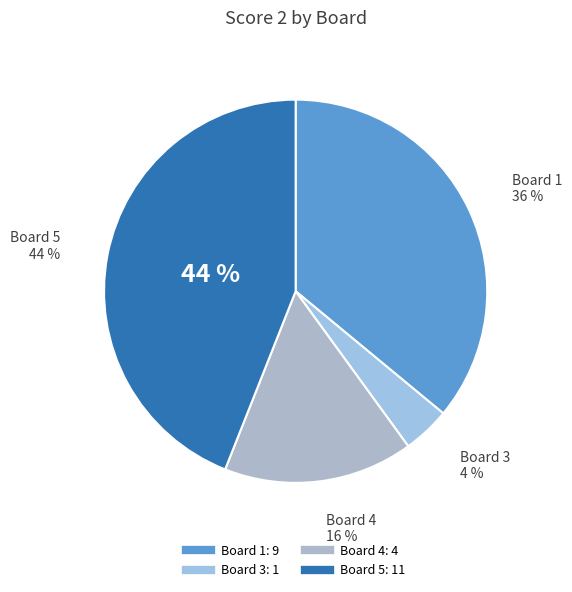

What percentage do 1 and 4 together represent?

52.0%